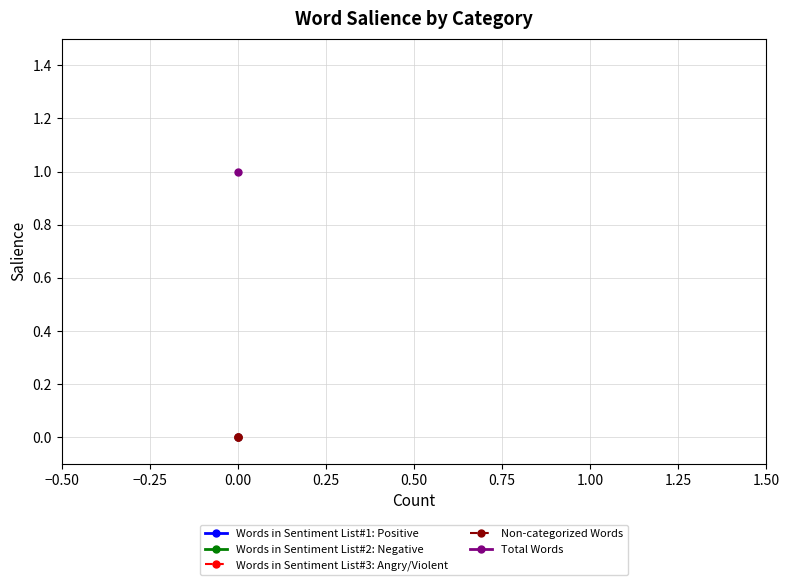

Rank the series by their maximum value, from lowest to highest.

Words in Sentiment List#1: Positive, Words in Sentiment List#2: Negative, Words in Sentiment List#3: Angry/Violent, Non-categorized Words, Total Words